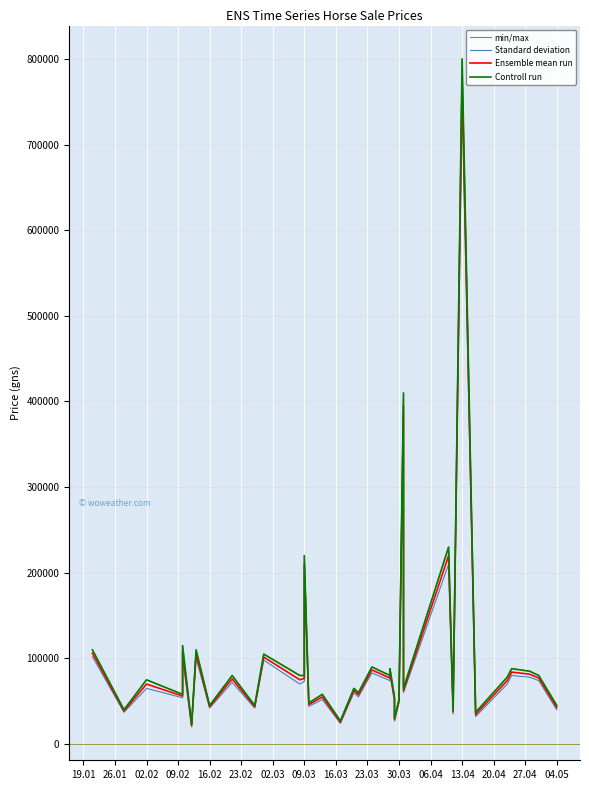

The value of min/max at 34 is 120518. True or false?

False